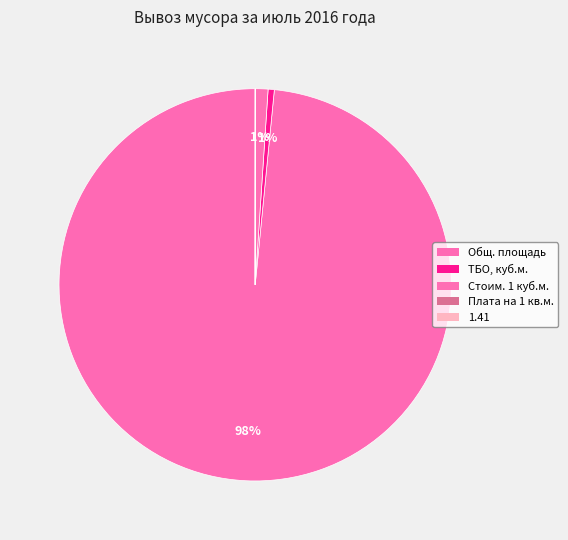

True or false: Общ. площадь accounts for 99% of the total.

False